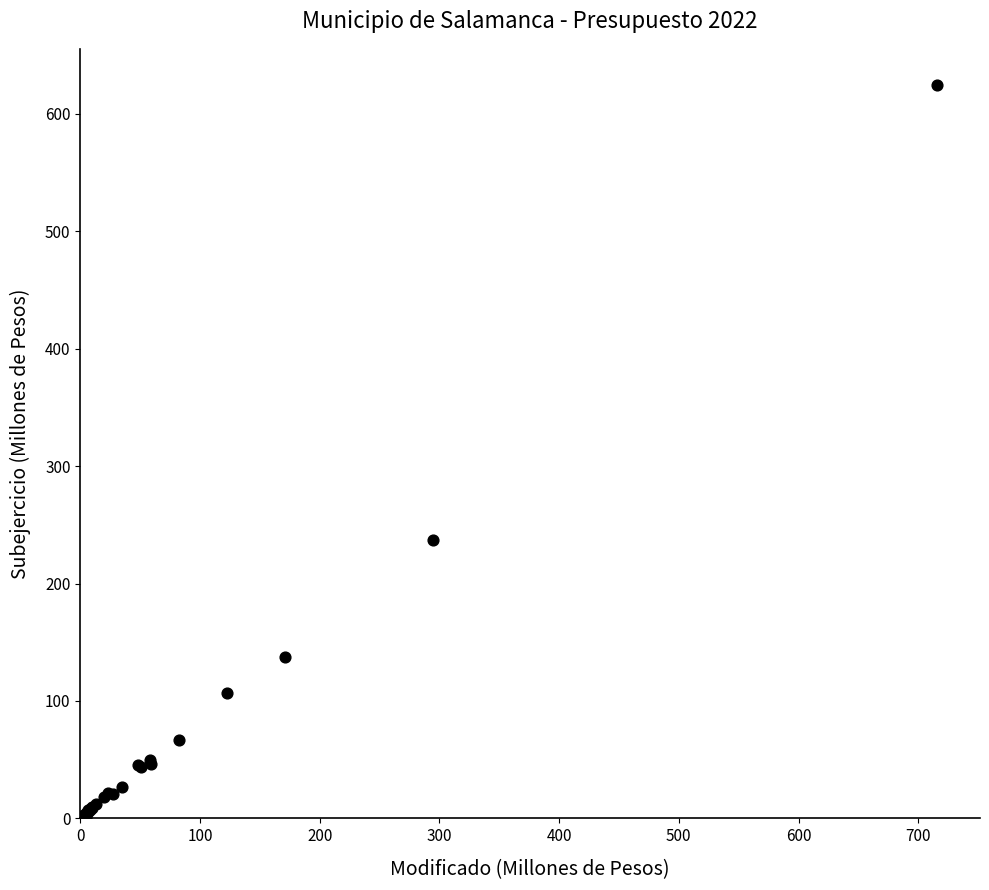

What Y value in the scatter plot is closest to 312?

237.2